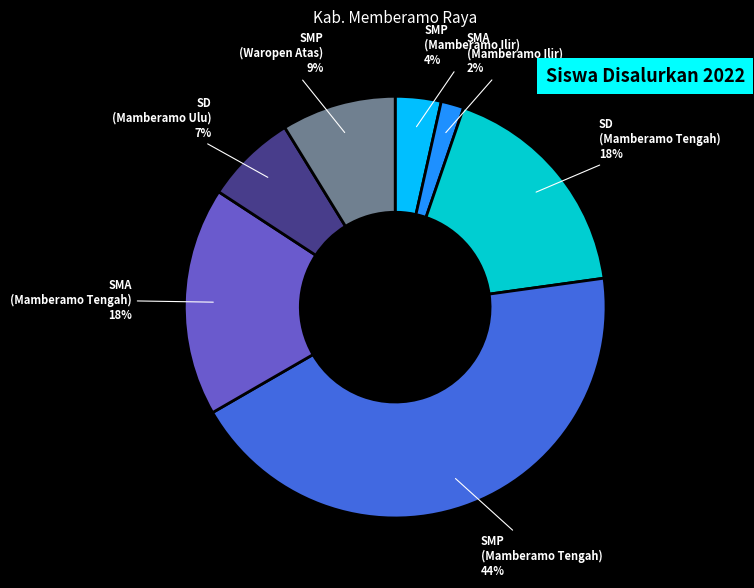

True or false: SMP (Waropen Atas) accounts for 1% of the total.

False